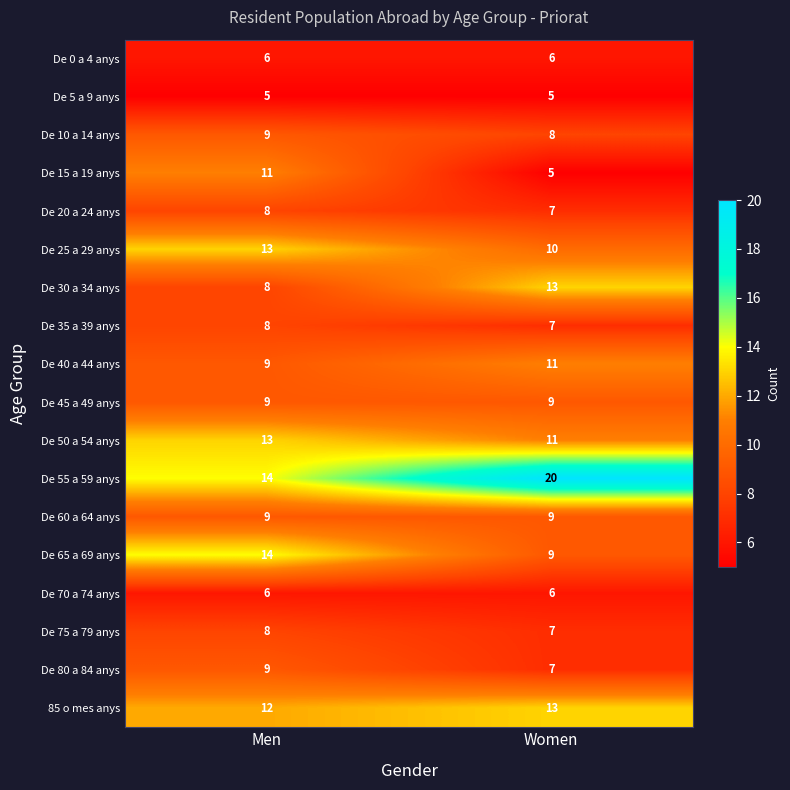

What is the difference between the highest and lowest values at Women?

15